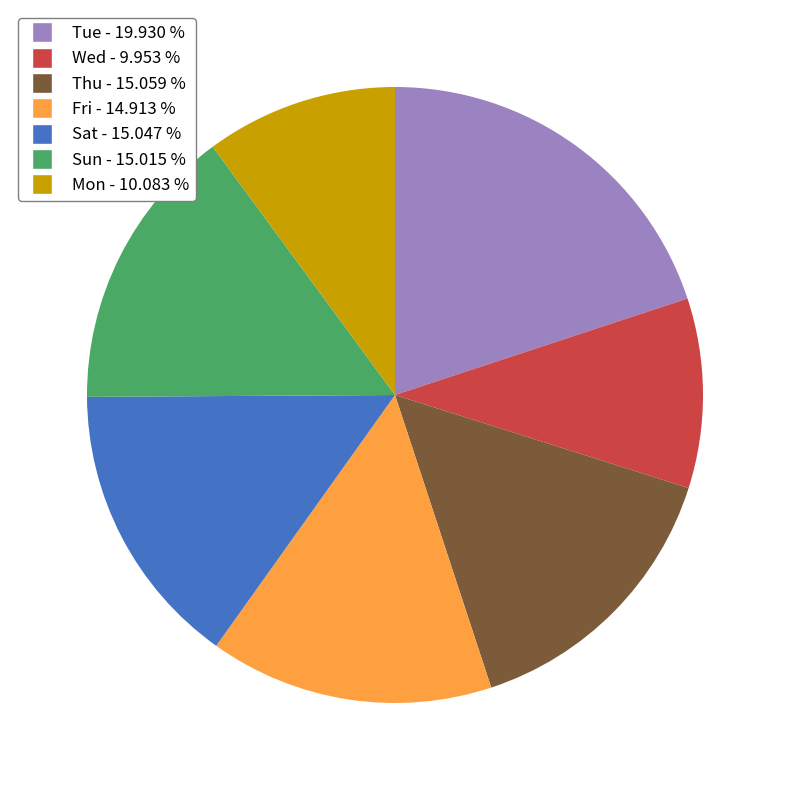

How many slices are in this pie chart?

7